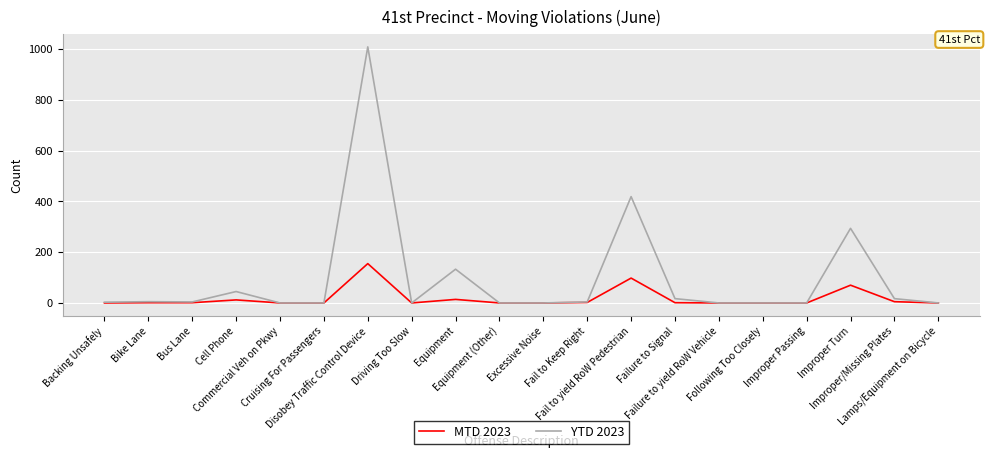

Which series has the widest spread of values?

YTD 2023